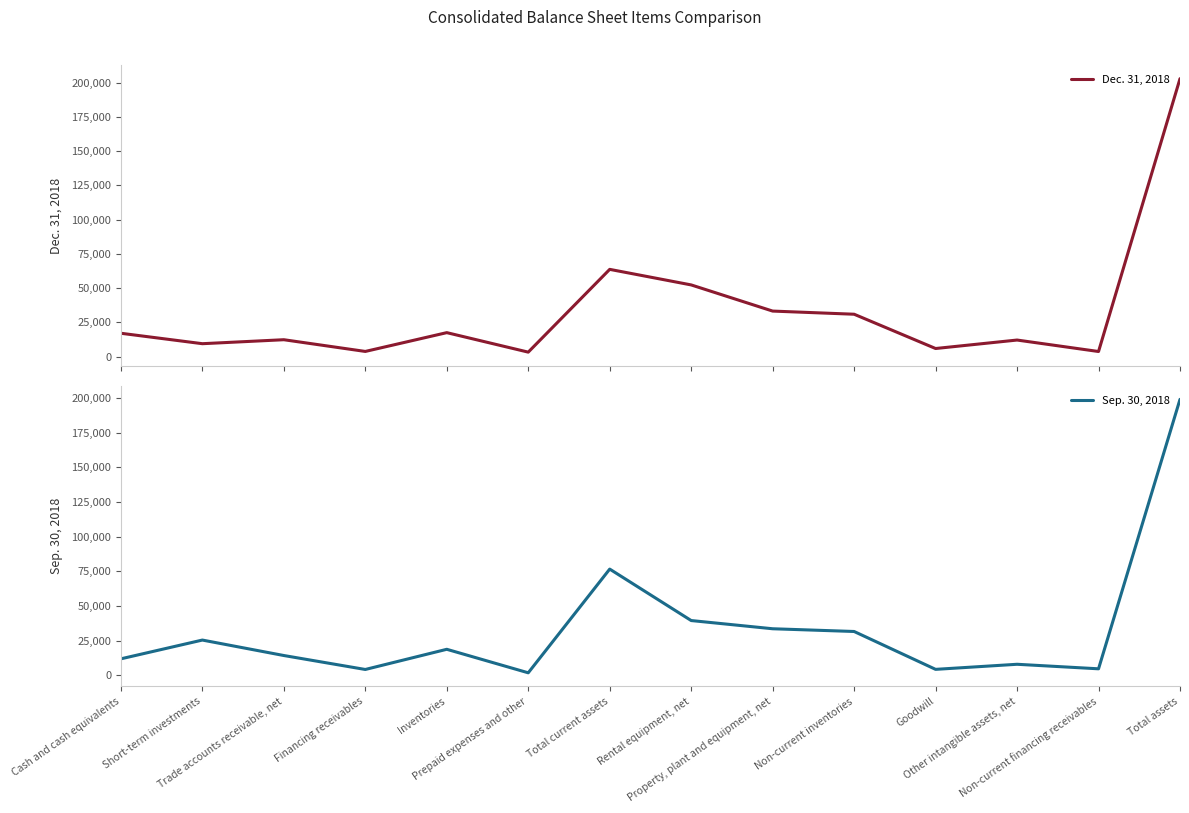

How many data points does each series have?

14